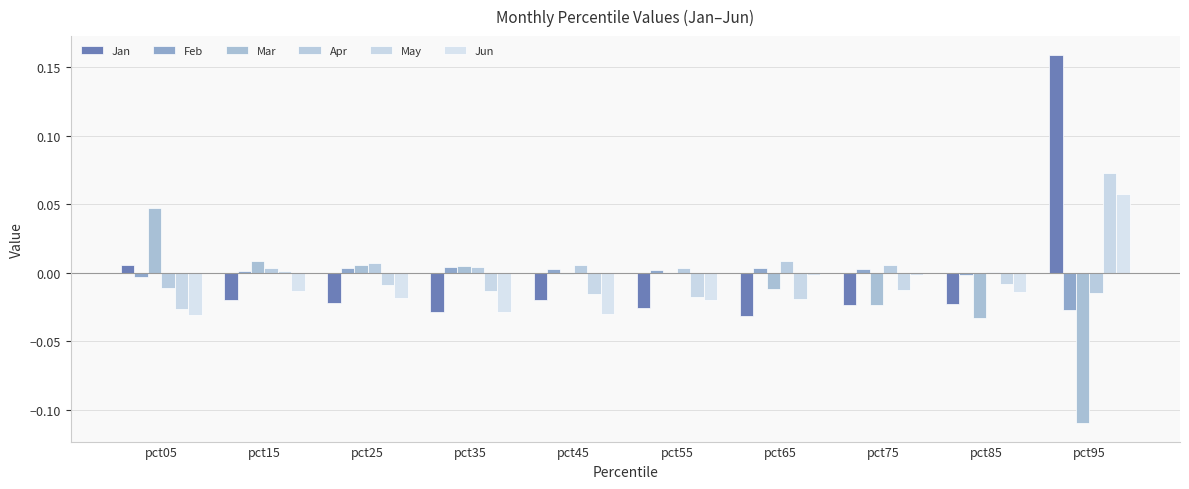

Are the bars horizontal?

No